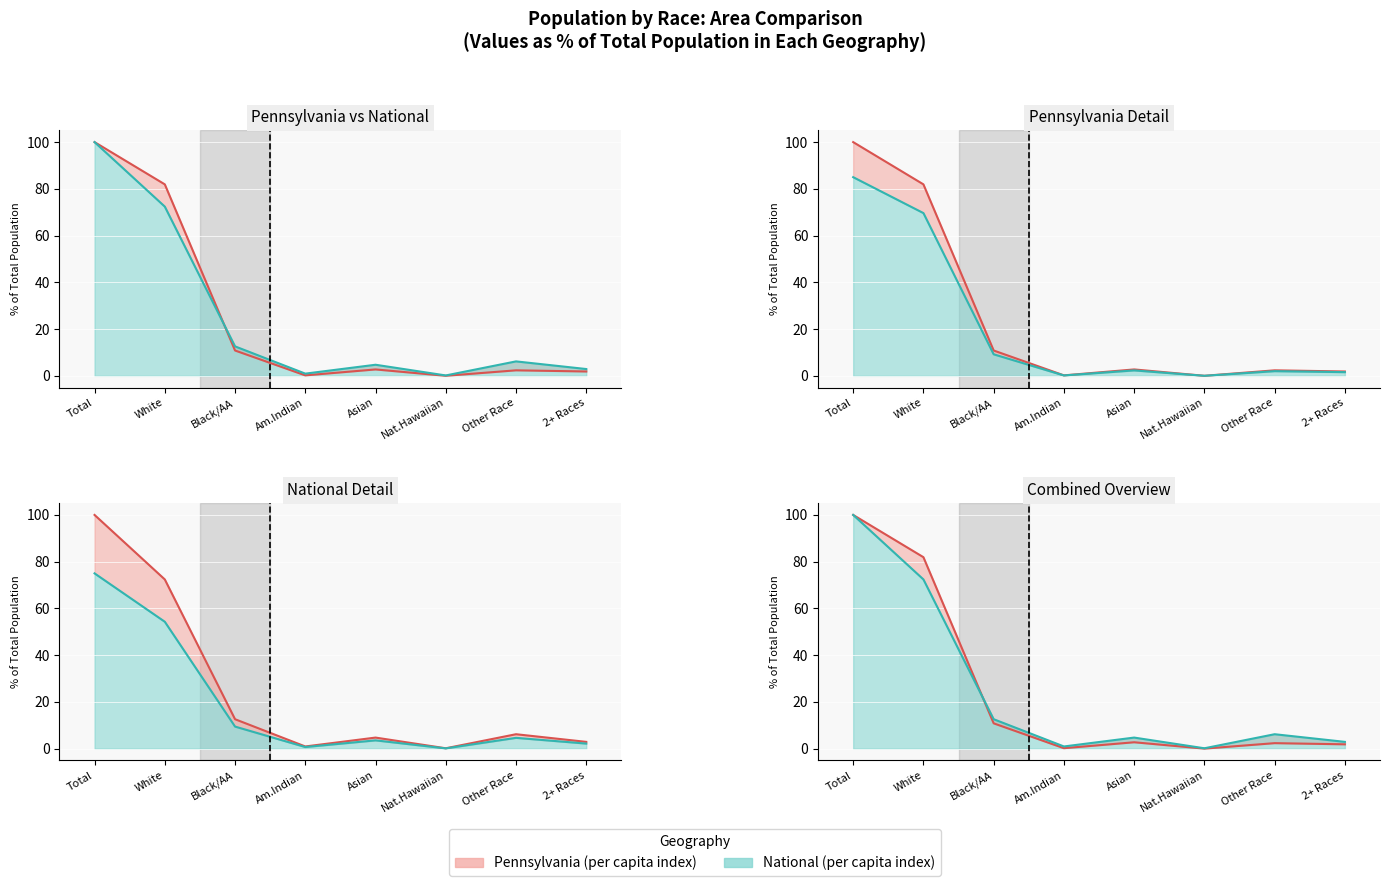

True or false: National and Cambria County intersect in this chart.

True